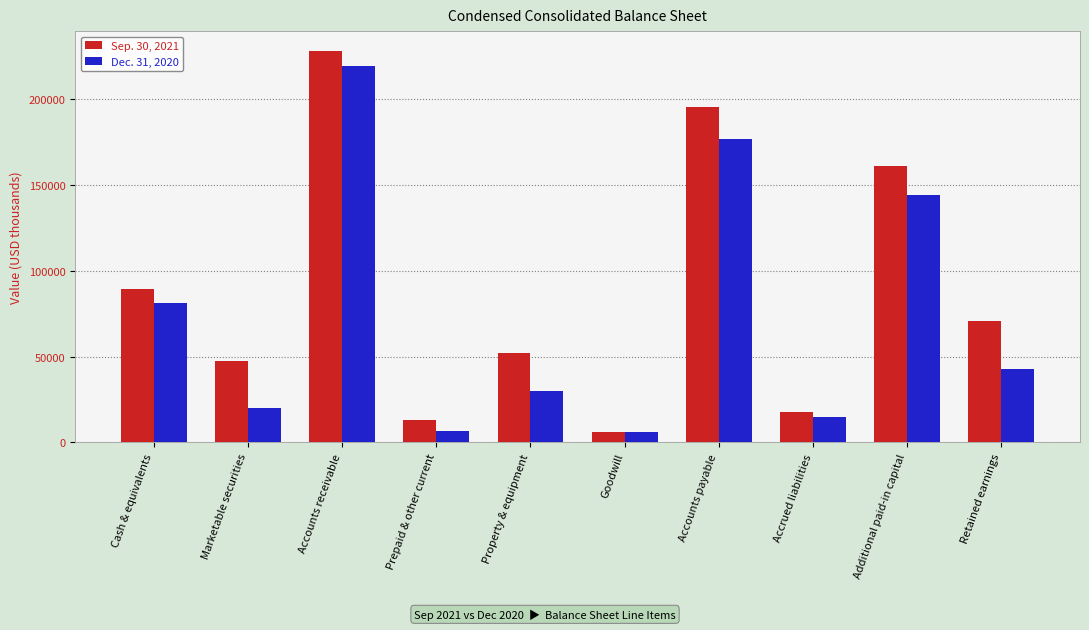

How many data points in Sep. 30, 2021 are less than 71056?

5